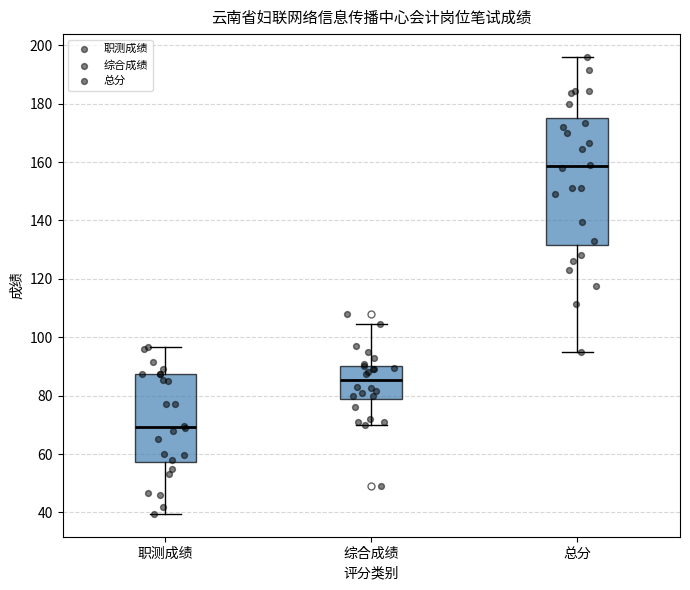

Reading left to right, transcribe this box plot: for each box, give where its median line is, the range the box spans, and where its two whiskers end, as read against the y-axis. The values are not printed on the chart, so give them approximately, as read against the axis.

职测成绩: median 70, box 58 to 88, whiskers 40 to 96
综合成绩: median 86, box 80 to 90, whiskers 70 to 104
总分: median 158, box 132 to 176, whiskers 96 to 196